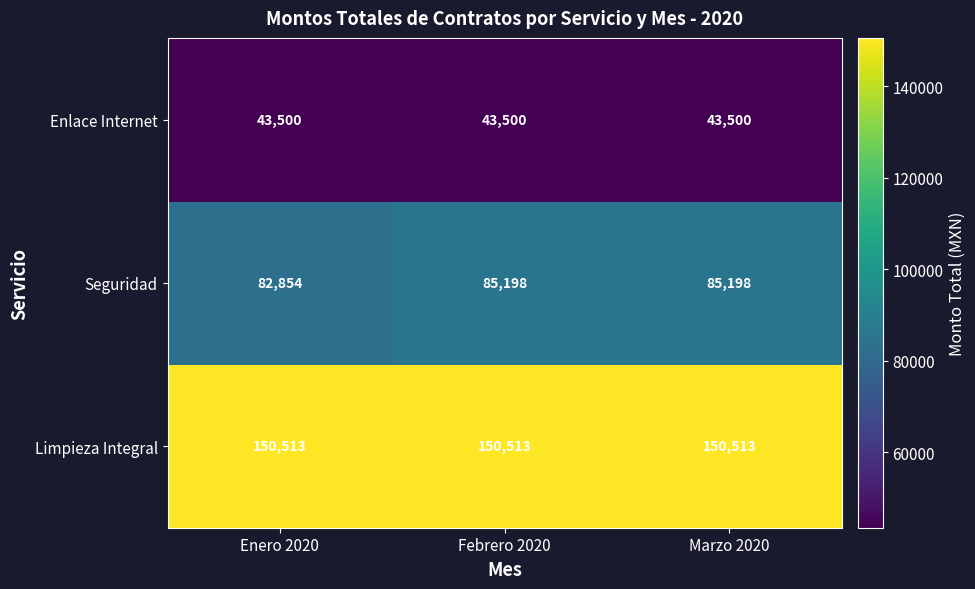

List the series in order of their overall mean, lowest first.

Enlace Internet, Seguridad, Limpieza Integral